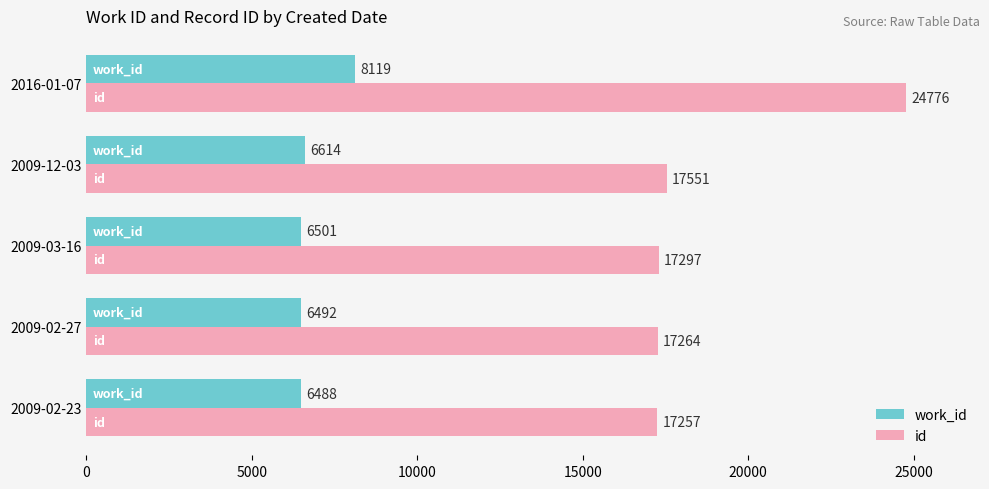

Which series changed the most between 2009-12-03 and 2016-01-07?

id